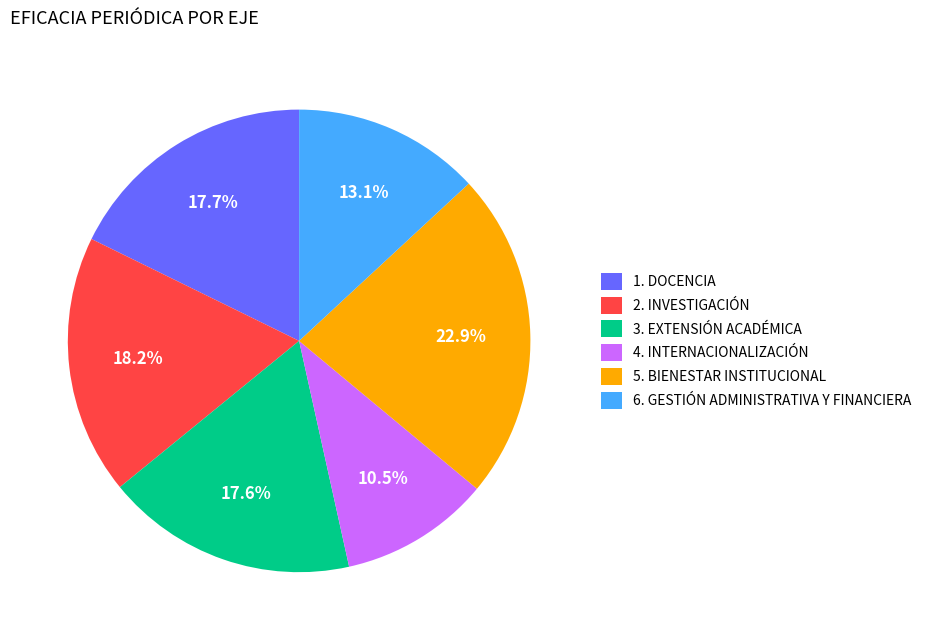

Which slice is the smallest?

4. INTERNACIONALIZACIÓN